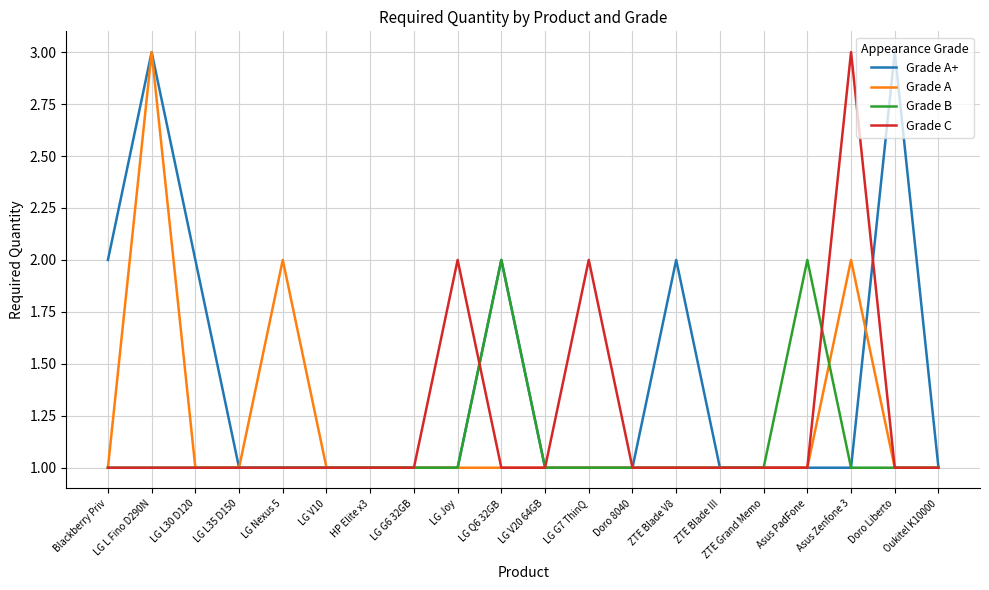

The value of Grade A at LG L Fino D290N is 3. True or false?

True